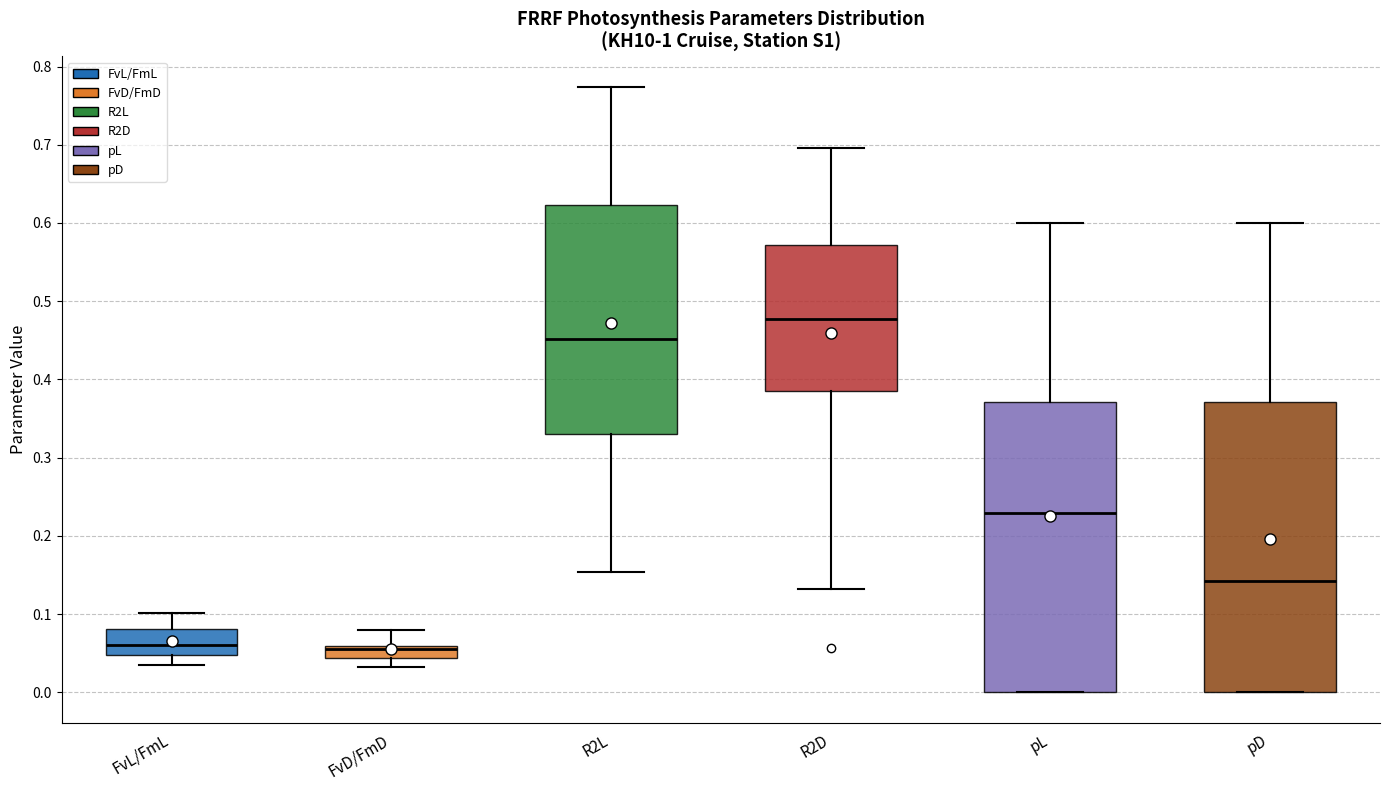

Where is the lower edge of the box for FvL/FmL on the y-axis? The values are not printed on the chart, so give them approximately, as read against the axis.

0.05